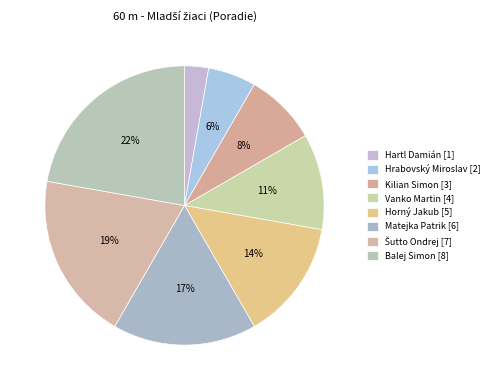

How many segments does this pie chart have?

8